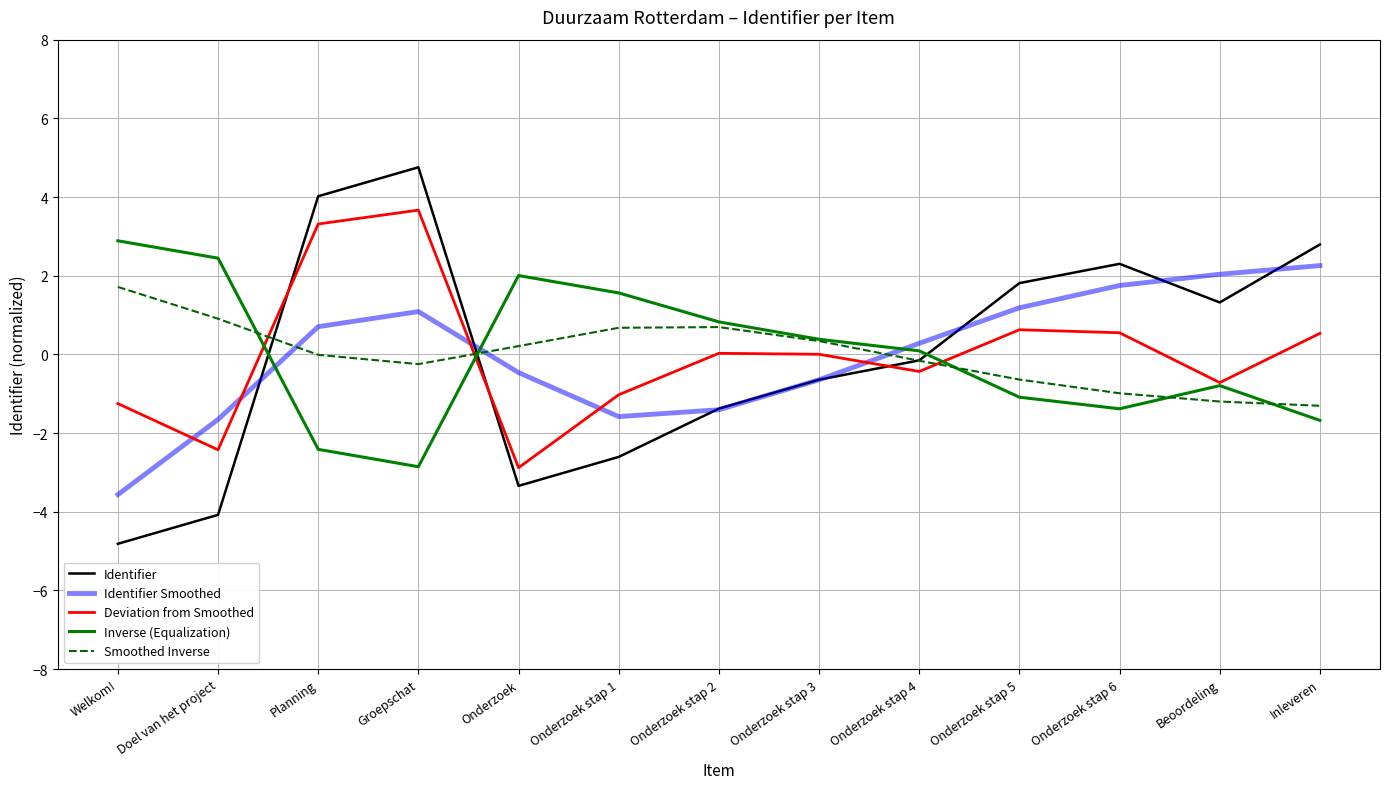

Rank the series by their maximum value, from lowest to highest.

Smoothed Inverse, Identifier Smoothed, Inverse (Equalization), Deviation from Smoothed, Identifier